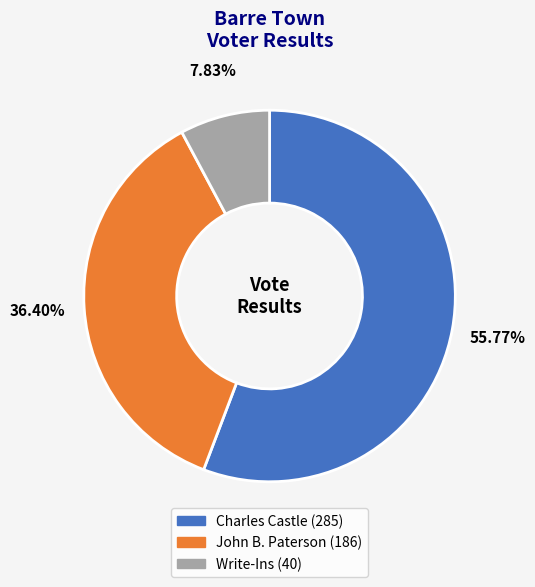

Rank the categories by value from highest to lowest.

Charles Castle, John B. Paterson, Write-Ins